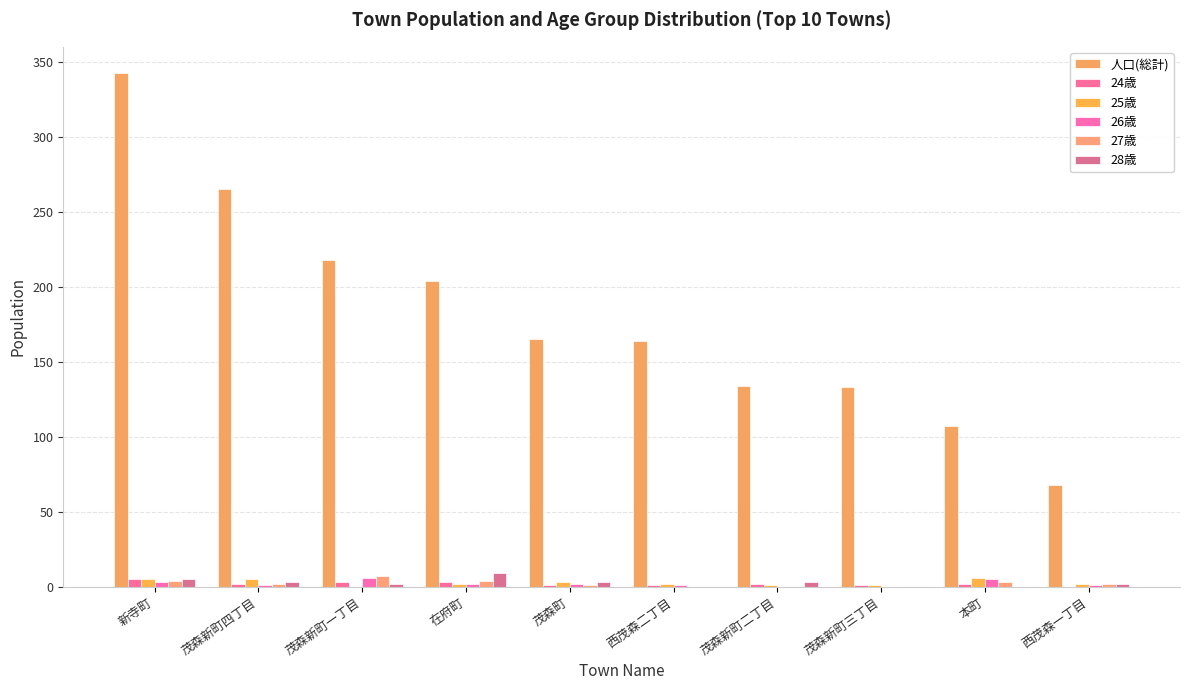

What is the difference between the maximum and second lowest values in the 26歳 series?

6